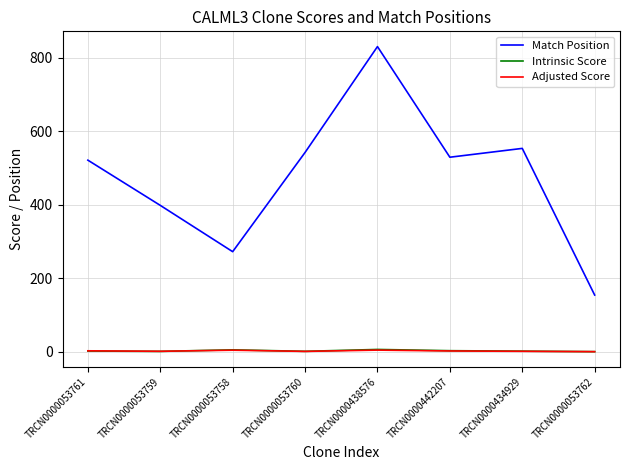

True or false: Match Position and Intrinsic Score cross at least once.

False